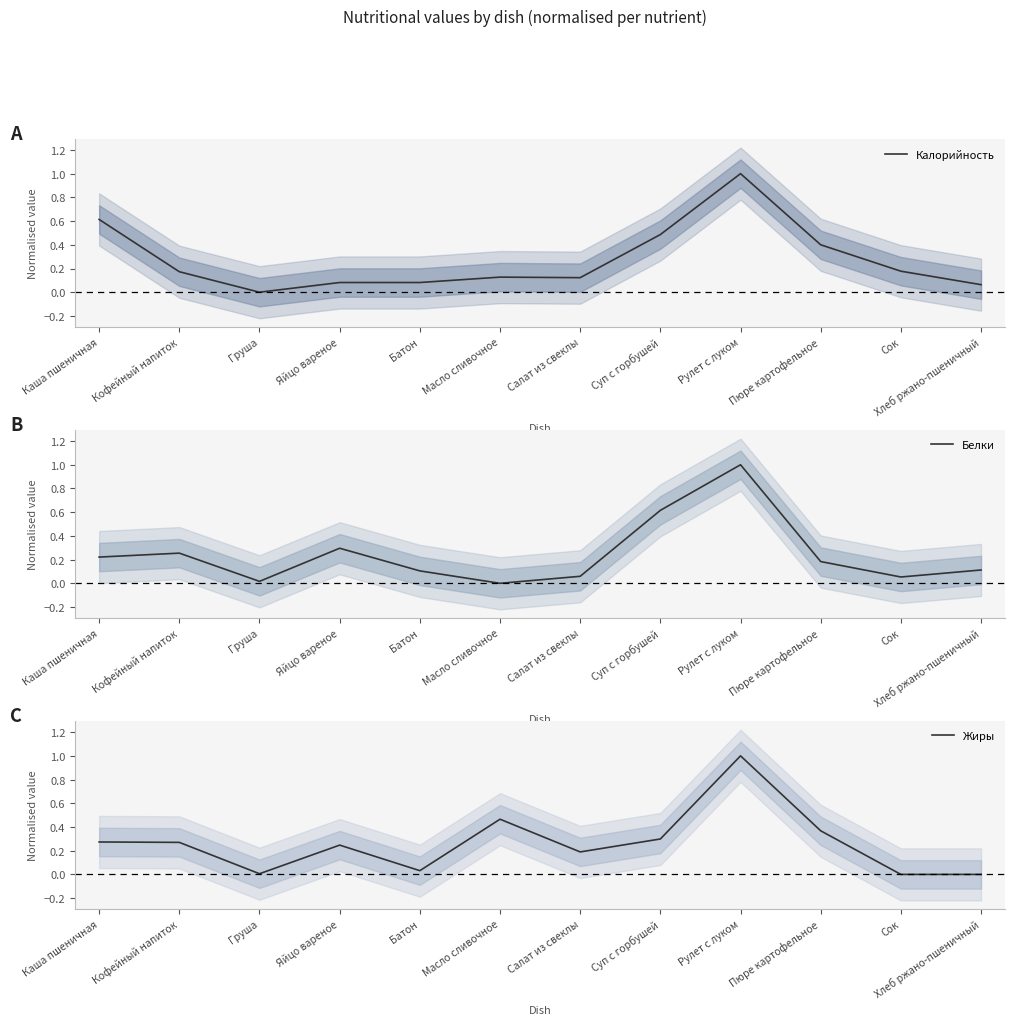

True or false: Жиры has a value of 0.1 at Батон.

False